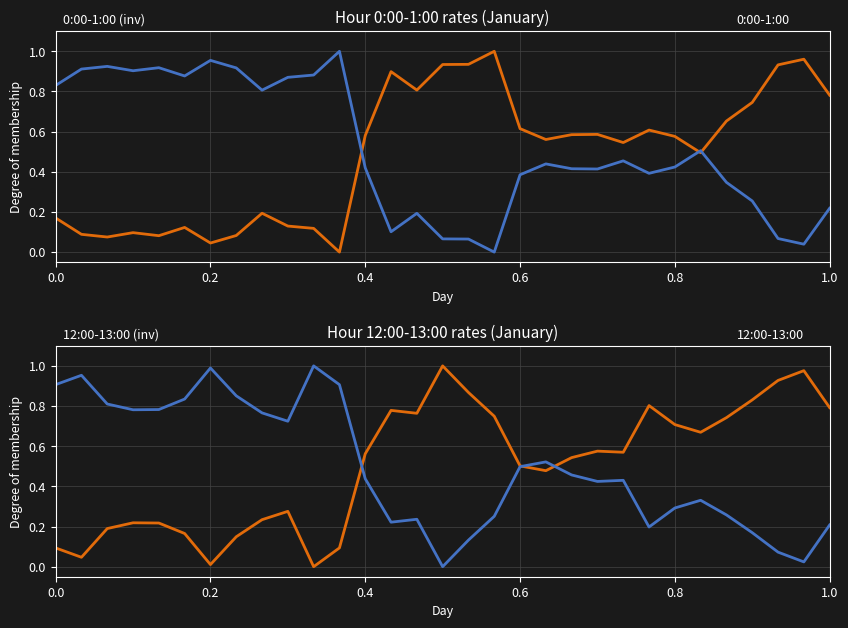

At how many categories does at least one series exceed 0?

31